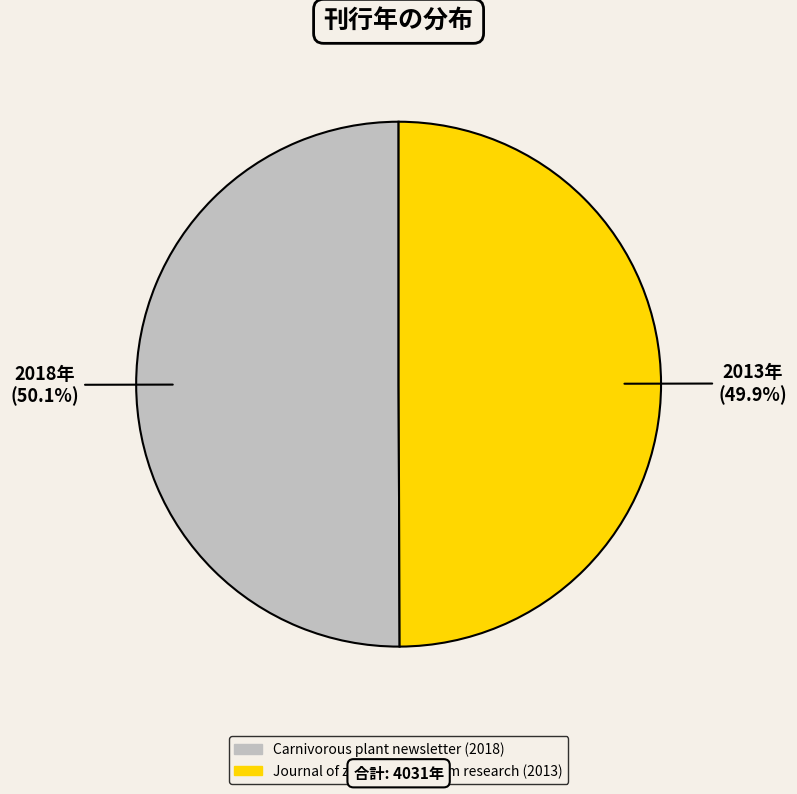

What percentage is NOT represented by Journal of zoo and aquarium research (2013)?

50.1%